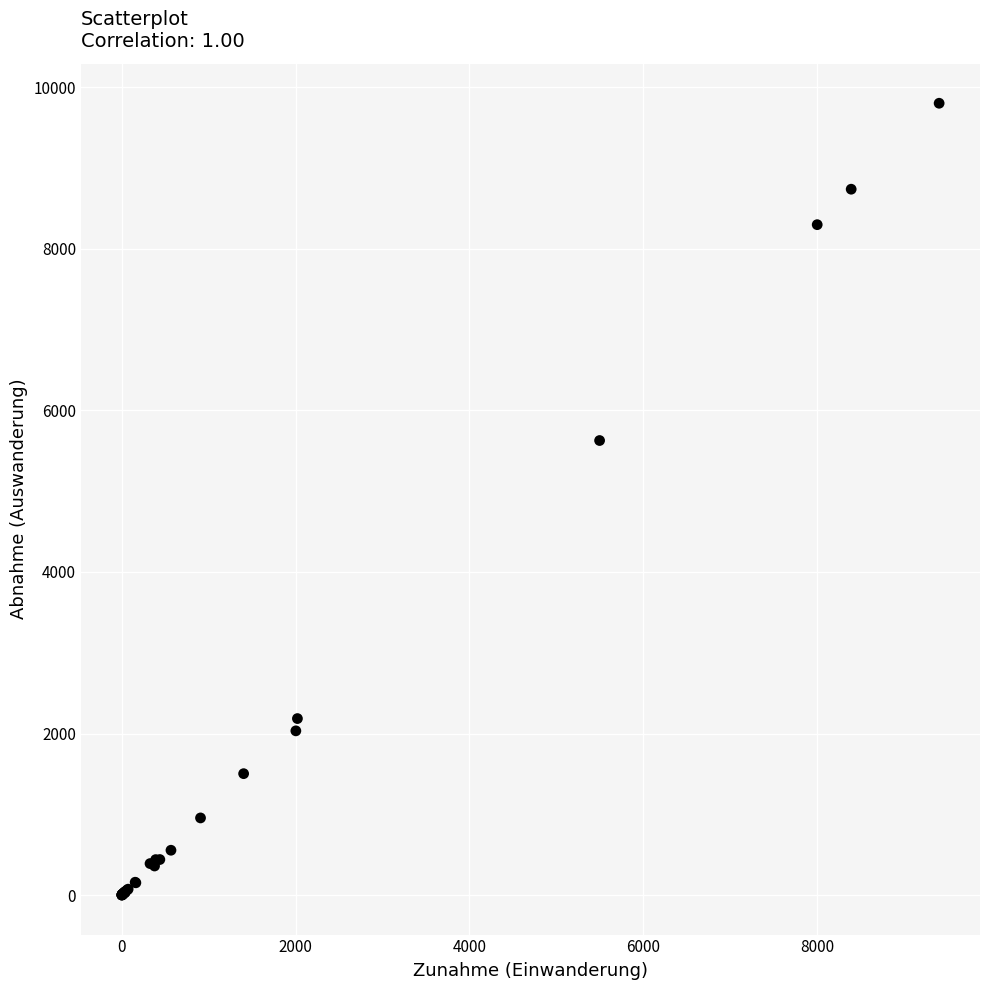

What Y value in the scatter plot is closest to 4901?

5627